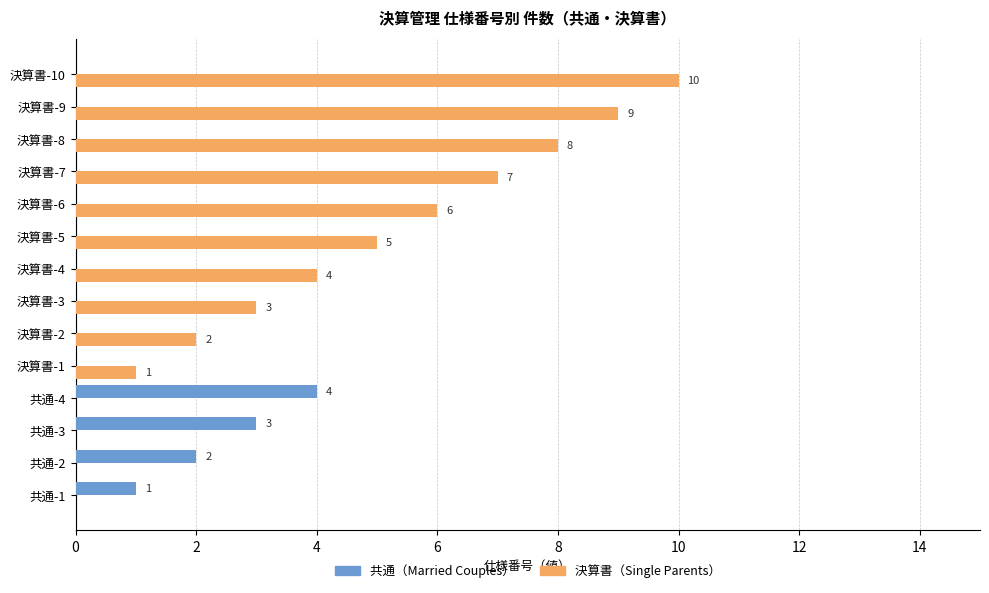

At which category is the sum across all series the highest?

決算書-10